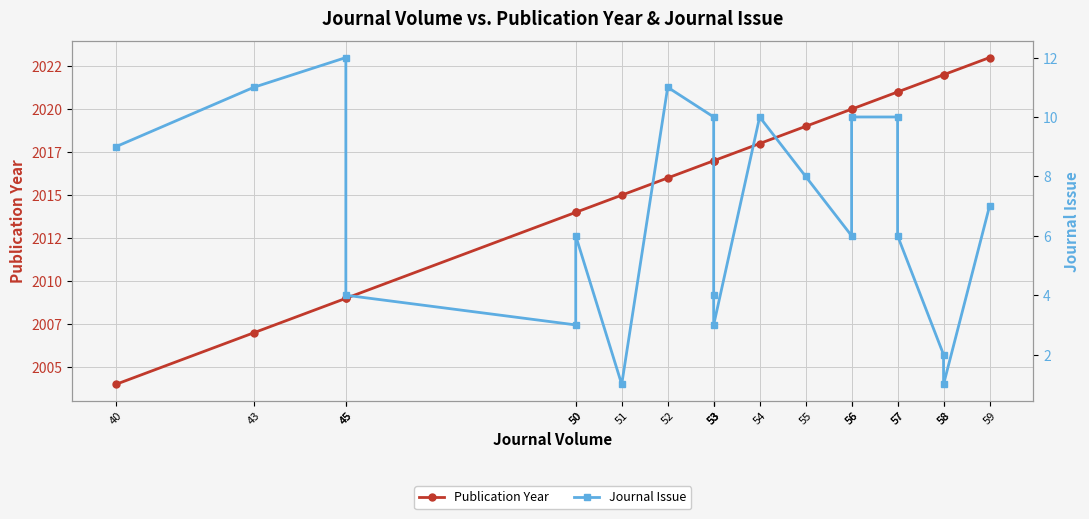

Which category has the highest value in the Publication Year series?

59